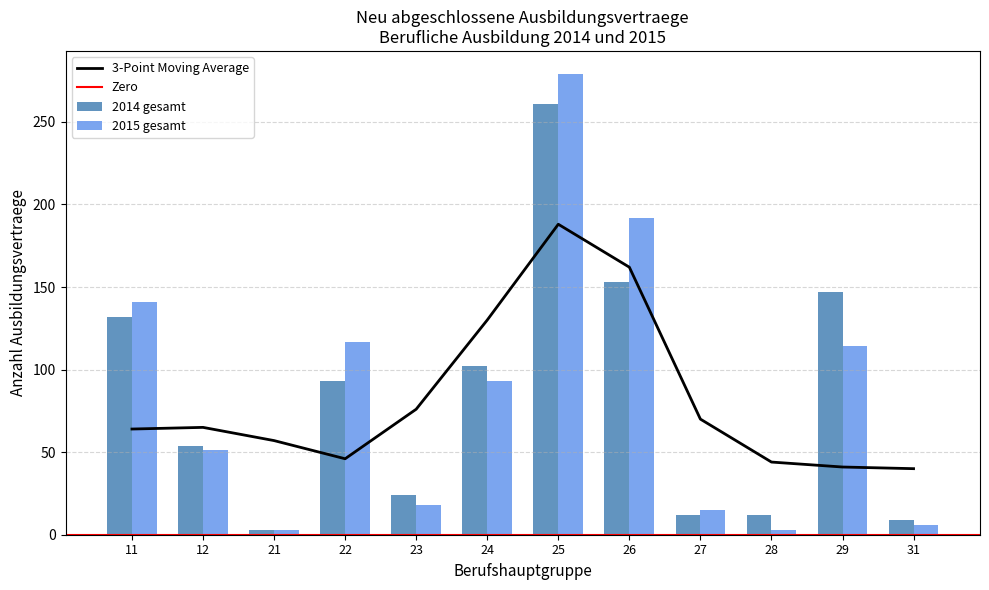

What is the maximum value for 2014 gesamt?

261